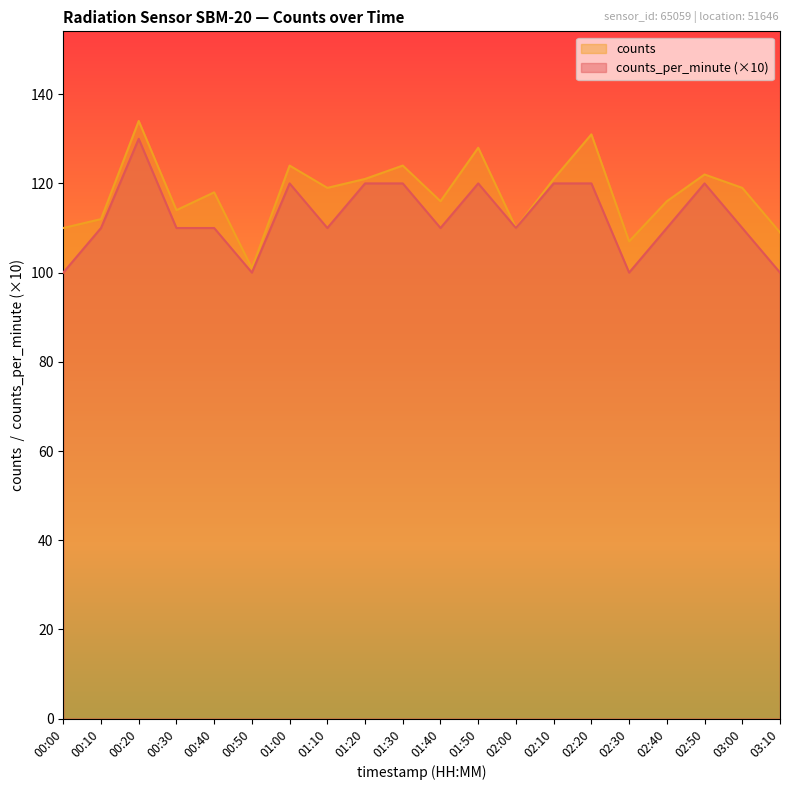

At which category does the chart reach its minimum across all series?

00:00